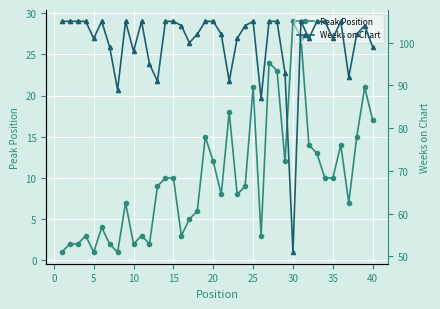

True or false: Peak Position and Weeks on Chart cross at least once.

False